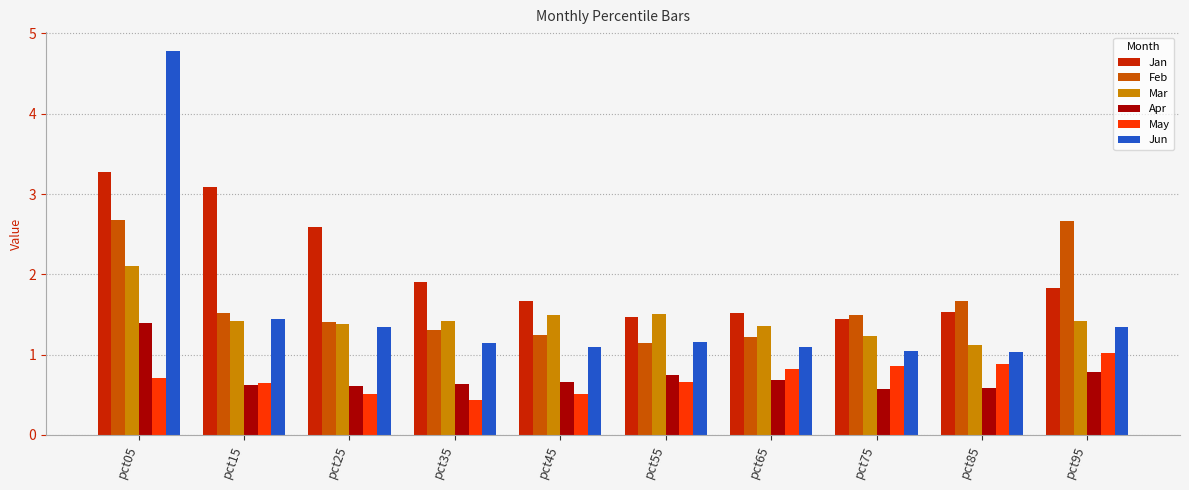

At which category is the sum across all series the highest?

pct05